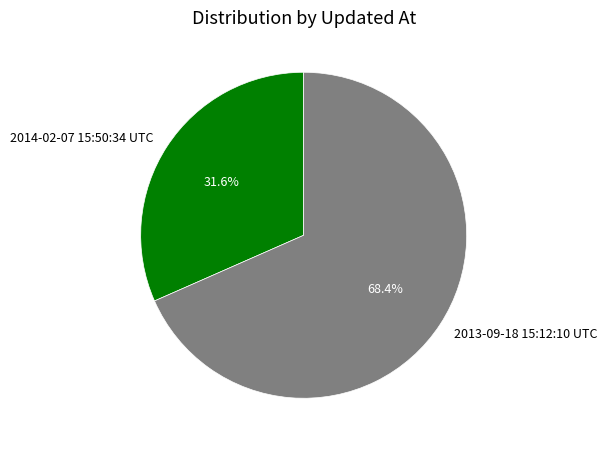

What percentage is the 2014-02-07 15:50:34 UTC slice, to the nearest percent?

32%